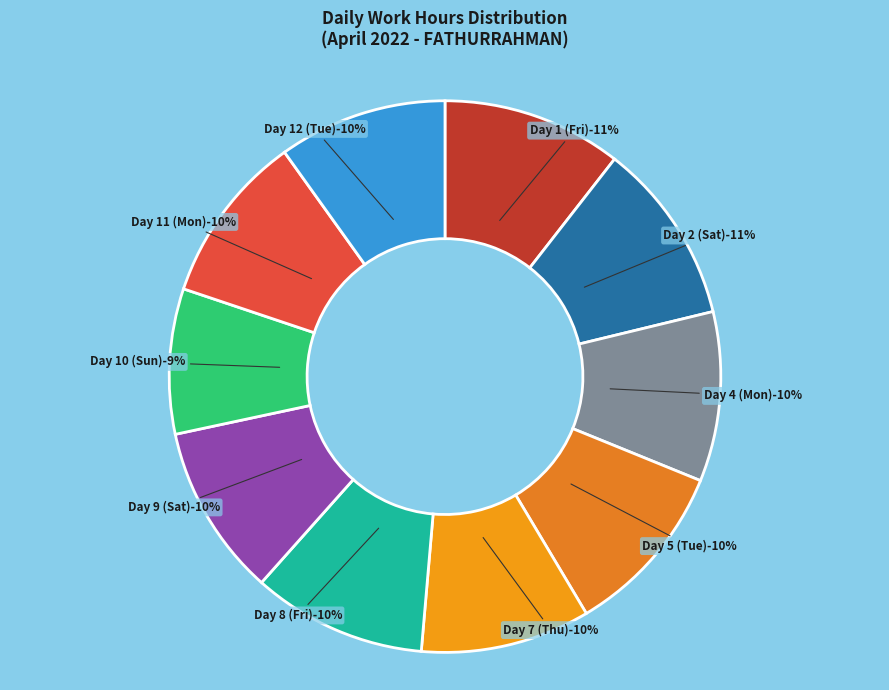

To the nearest percent, what is the average slice percentage?

10%